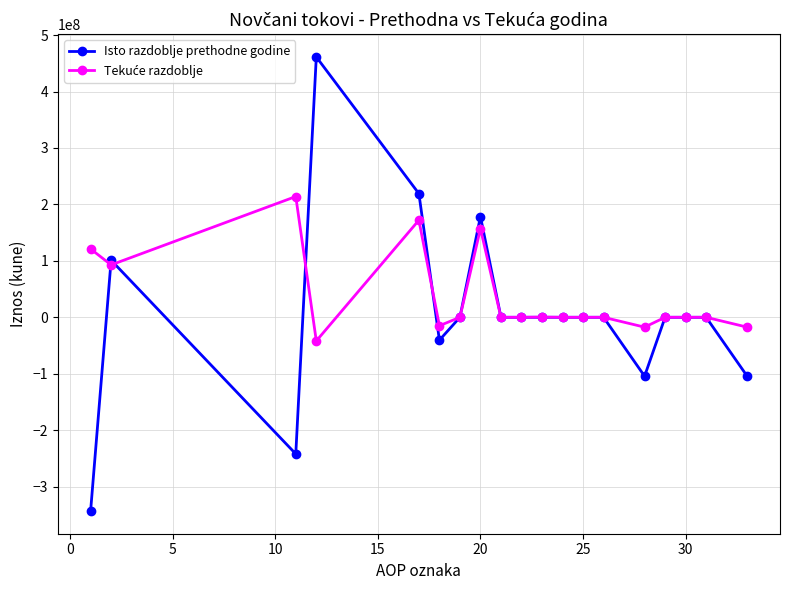

True or false: Isto razdoblje prethodne godine has more than 0 interior local peaks.

True